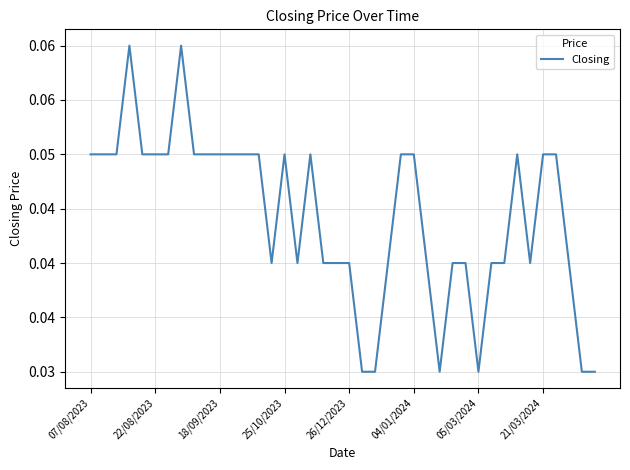

Does the chart display data point markers on the line(s)?

No